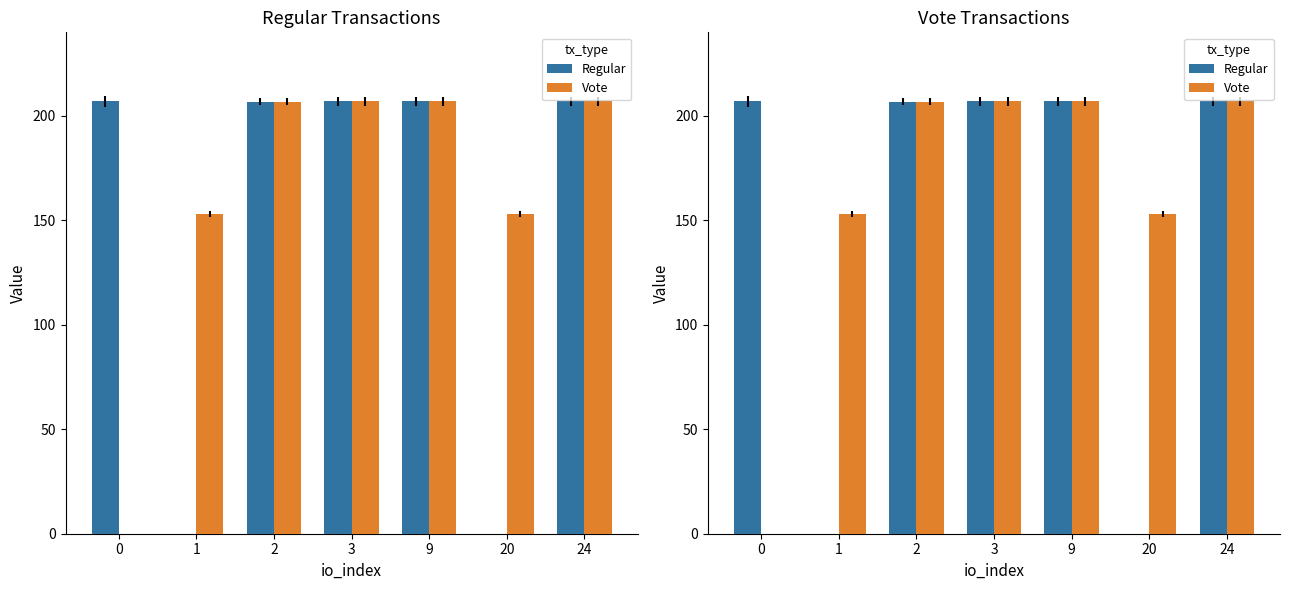

Reading left to right, list all the values displayed in this chart.

Regular: 206.9	0.0	206.9	206.9	206.9	0.0	206.9
Vote: 0.0	153.1	206.9	206.9	206.9	153.1	206.9